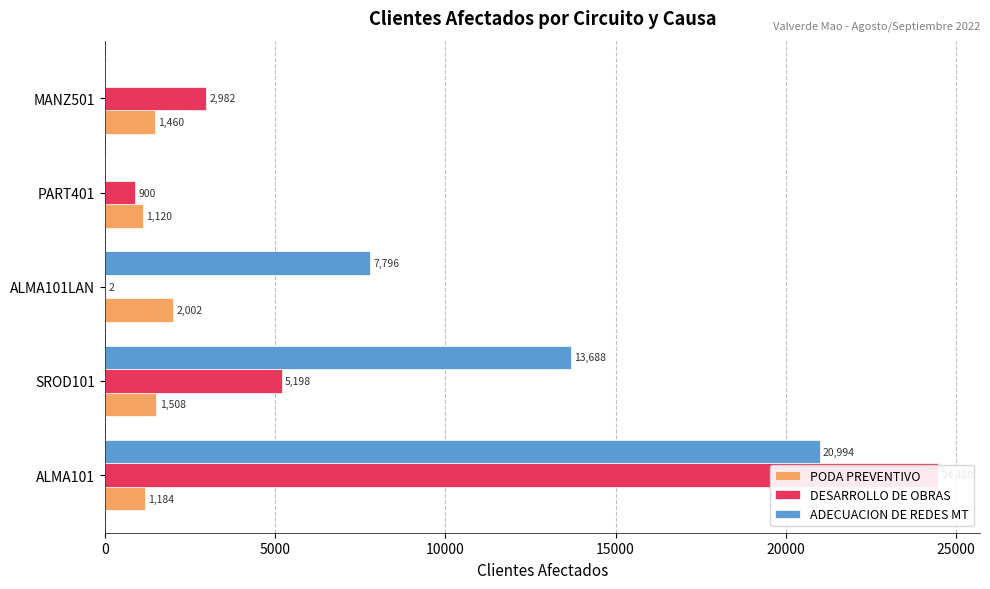

What are all the series names shown in the legend?

PODA PREVENTIVO, DESARROLLO DE OBRAS, ADECUACION DE REDES MT